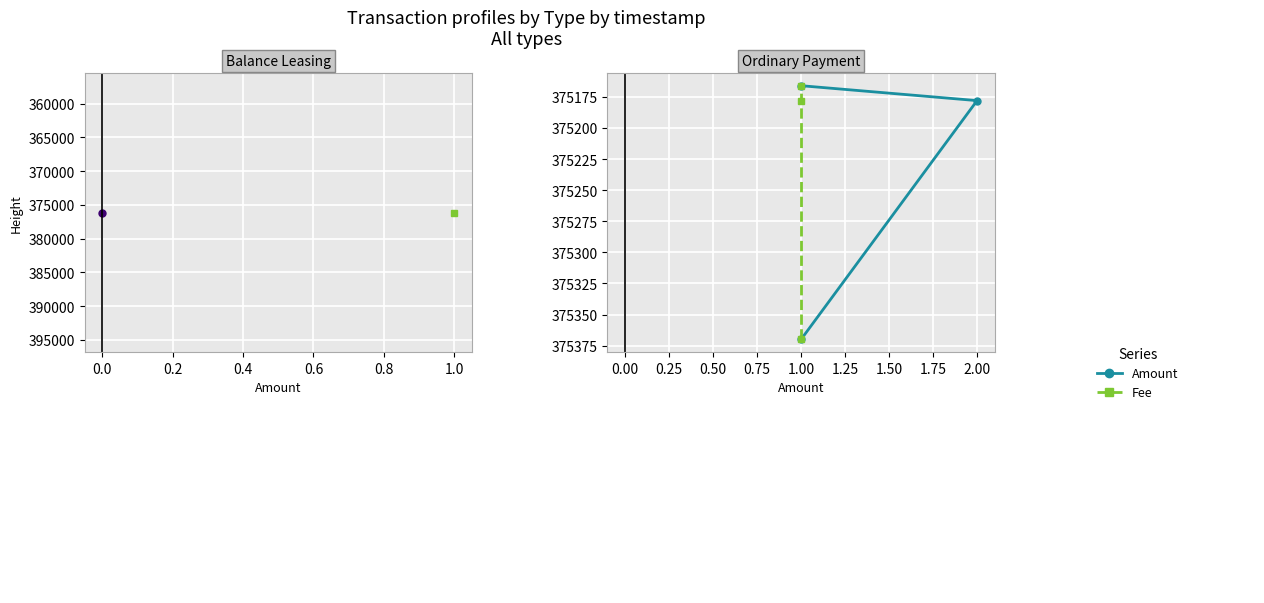

Is the value of Amount at 0.2 greater than the value of Fee at −0.2?

No